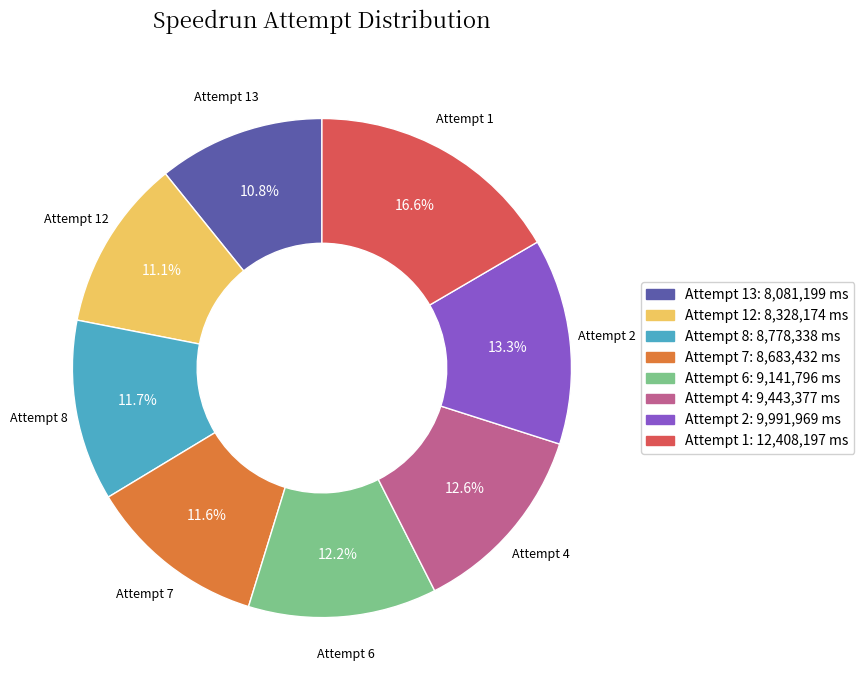

How many slices are in this pie chart?

8